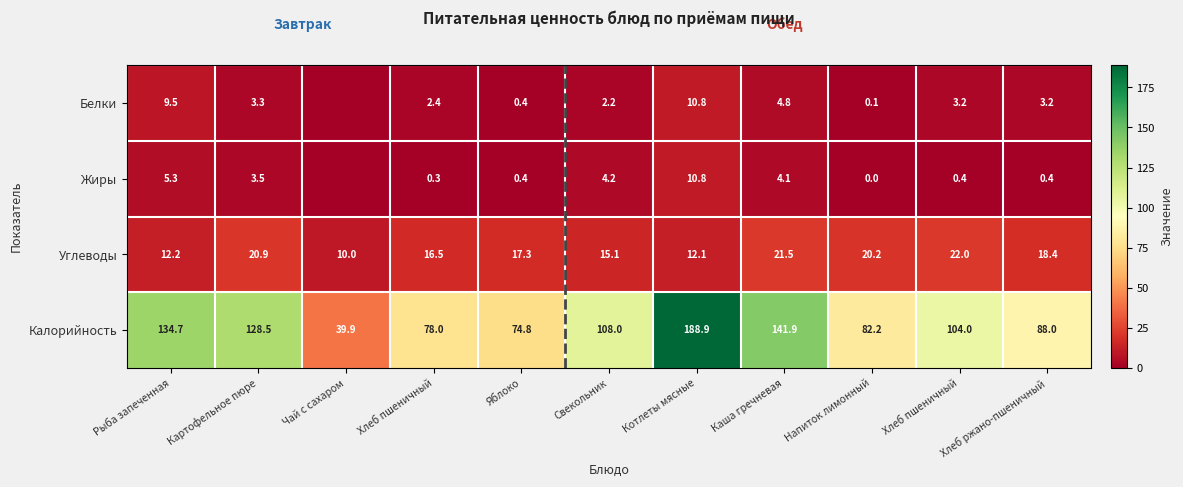

Count the number of categories in the chart.

11